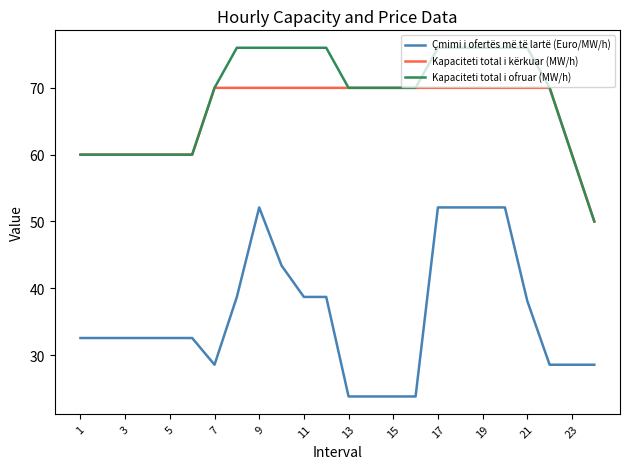

True or false: Kapaciteti total i kërkuar (MW/h) and Çmimi i ofertës më të lartë (Euro/MW/h) intersect in this chart.

False